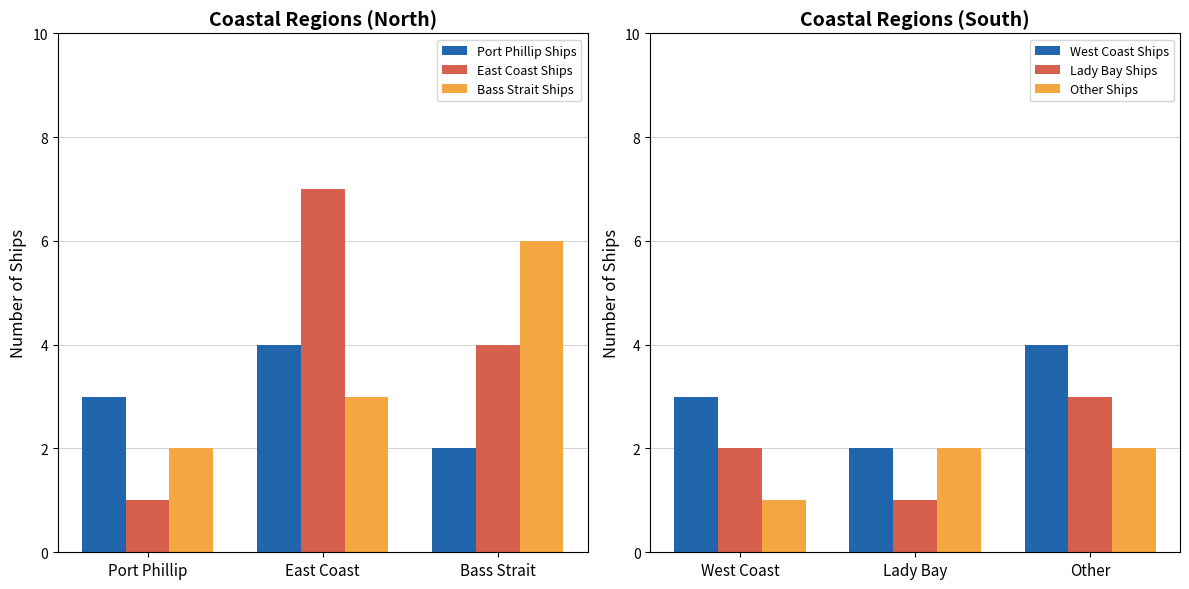

What is the difference between the maximum and minimum values in the East Coast Ships series?

6